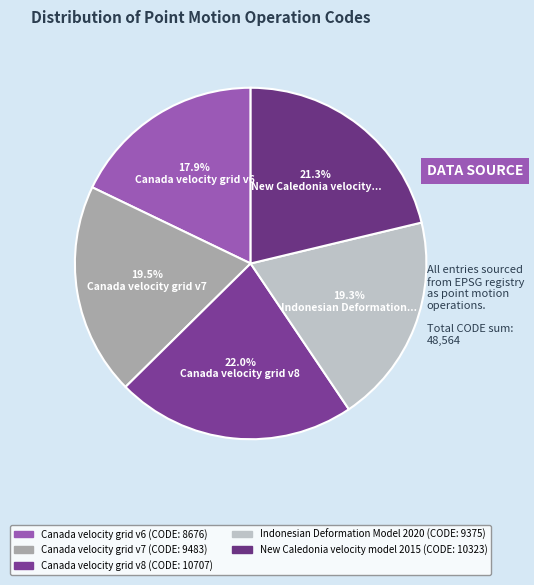

What percentage is the Canada velocity grid v7 slice, to the nearest percent?

20%